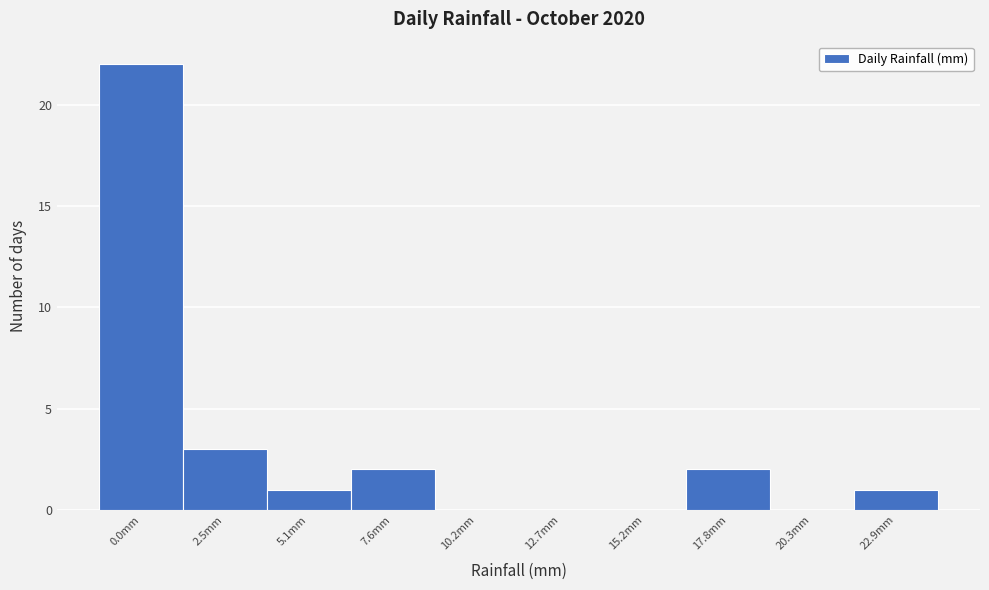

Reading left to right, extract all data points from this chart.

0.0mm=22	2.5mm=3	5.1mm=1	7.6mm=2	10.2mm=0	12.7mm=0	15.2mm=0	17.8mm=2	20.3mm=0	22.9mm=1